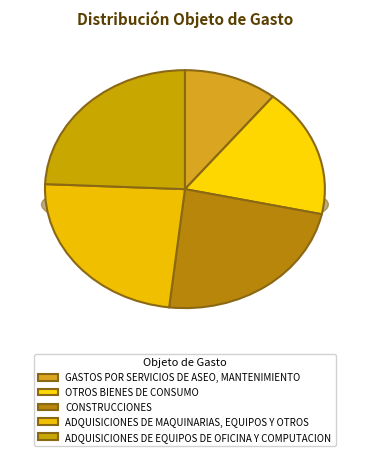

Do OTROS BIENES DE CONSUMO and ADQUISICIONES DE MAQUINARIAS, EQUIPOS Y OTROS together represent more than half of the pie?

No